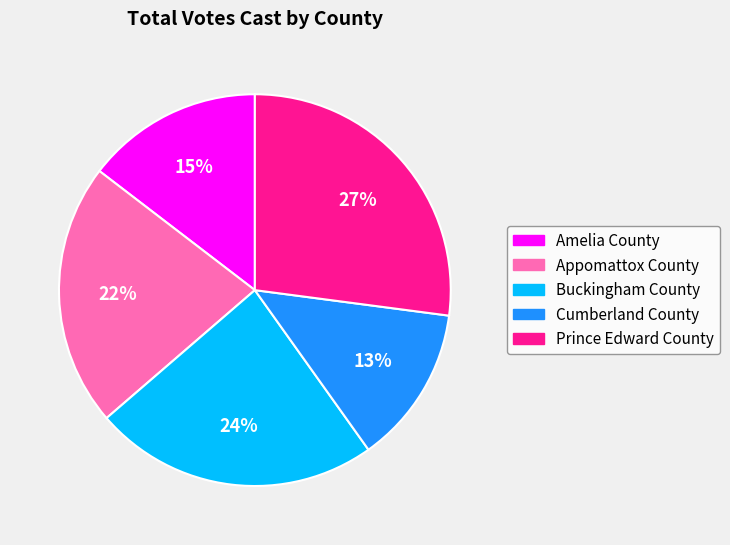

What percentage is the Appomattox County slice, to the nearest percent?

22%